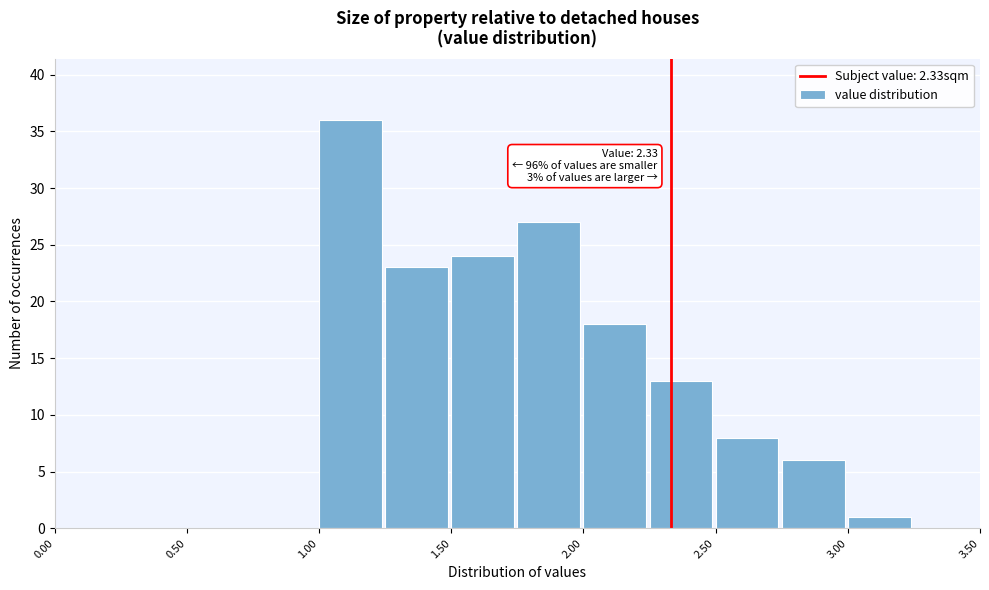

Which range on the x-axis has the tallest bar?

1.00 to 1.25